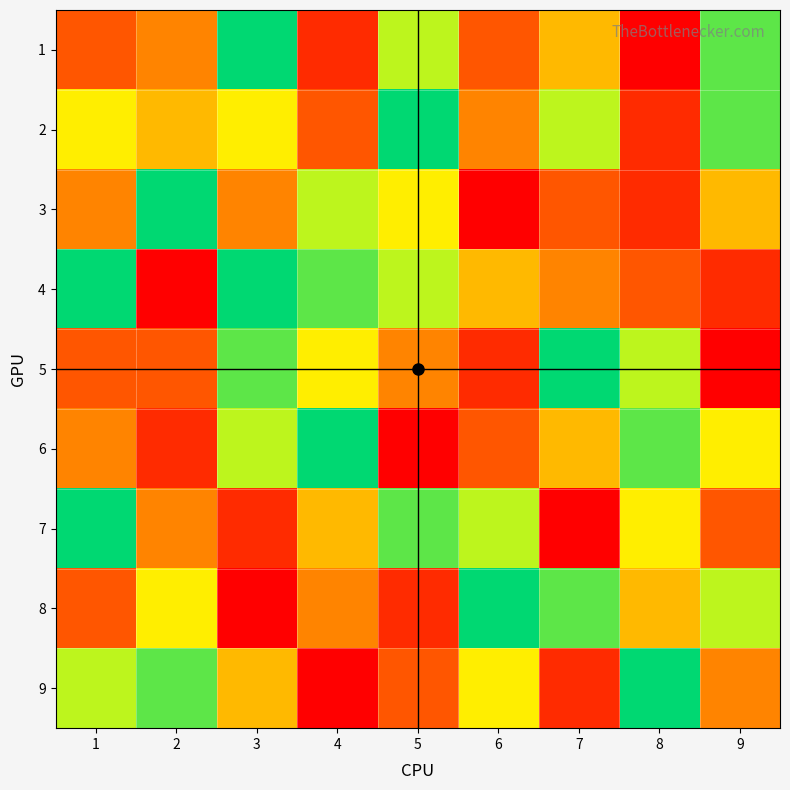

Which series has the largest total across all categories?

2